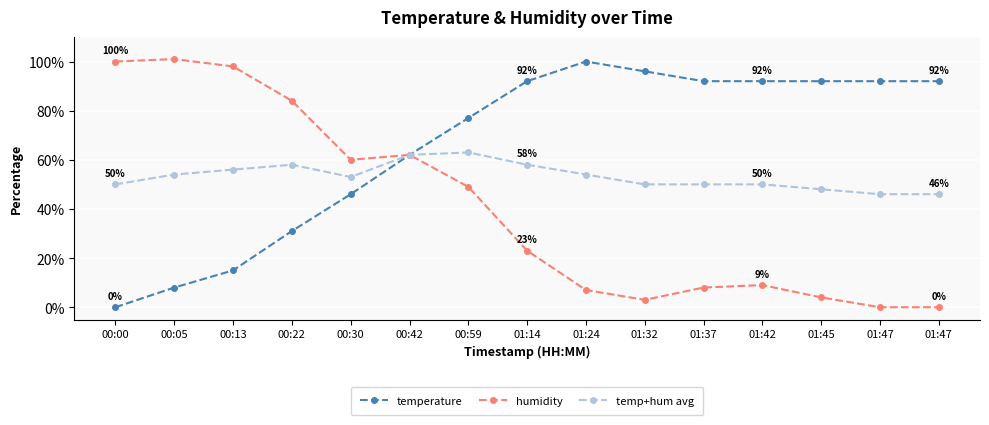

What is the highest value of the temperature series?

100